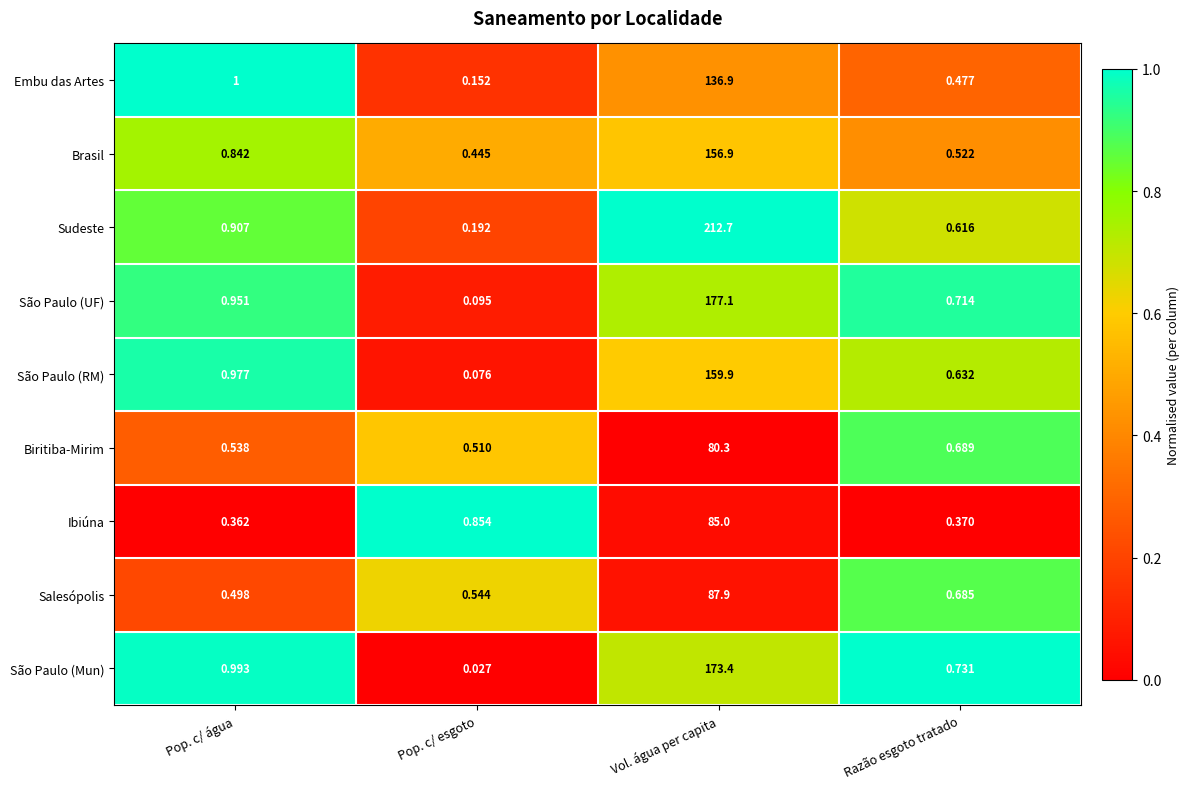

Count the number of data series in this chart.

9